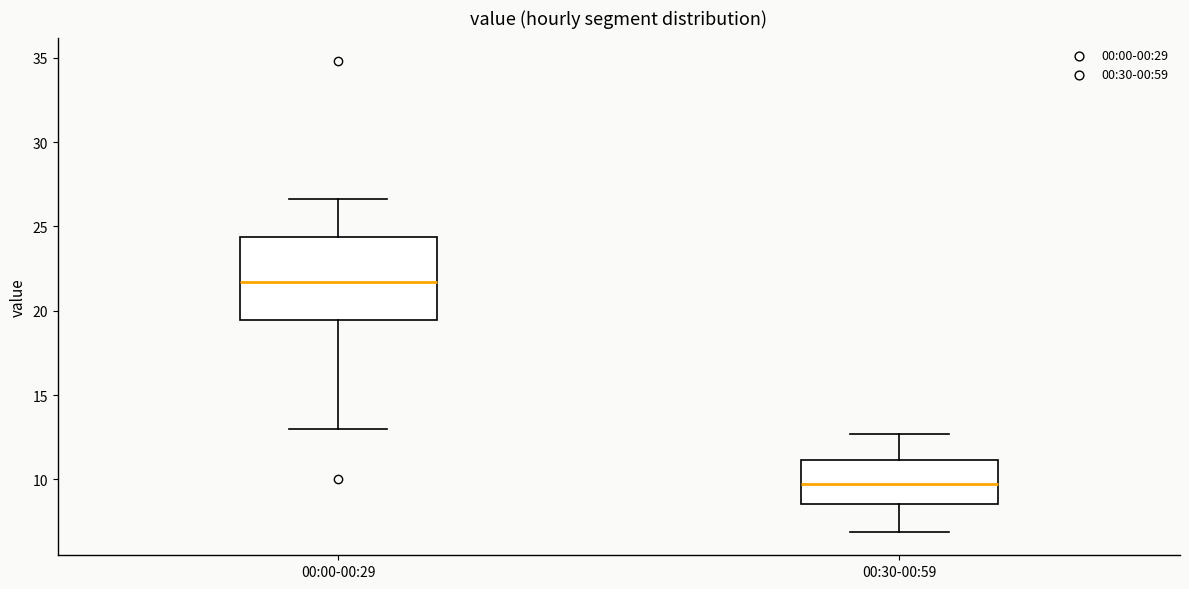

Comparing the boxes themselves (not the whiskers), which one is the tallest?

00:00-00:29